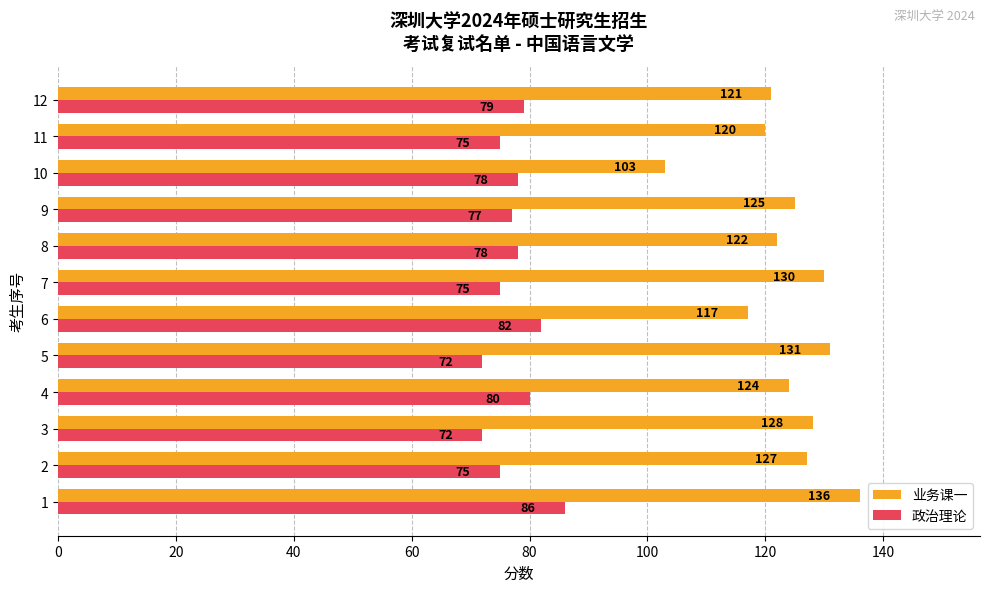

List the series in order of their overall mean, highest first.

业务课一, 政治理论